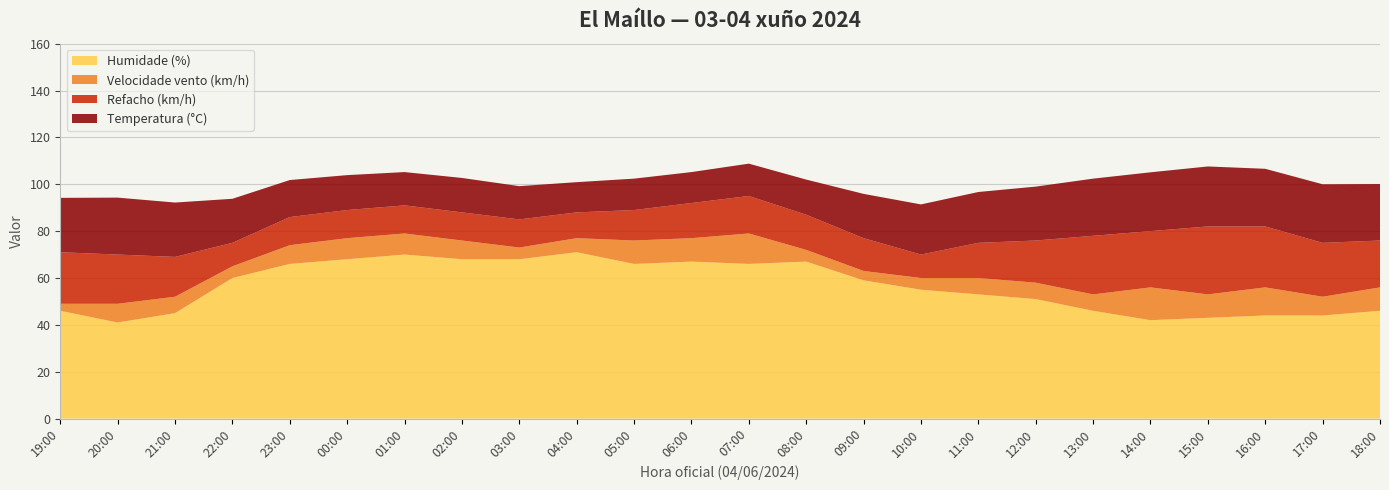

Reading right to left, transcribe all the data shown in this chart.

Temperatura (°C): 24.1	25.0	24.6	25.6	25.1	24.4	23.0	21.7	21.4	18.9	15.0	13.8	13.2	13.4	12.9	14.2	14.7	14.2	14.9	15.8	18.8	23.2	24.3	23.2
Velocidade vento (km/h): 10.0	8.0	12.0	10.0	14.0	7.0	7.0	7.0	5.0	4.0	5.0	13.0	10.0	10.0	6.0	5.0	8.0	9.0	9.0	8.0	5.0	7.0	8.0	3.0
Refacho (km/h): 20.0	23.0	26.0	29.0	24.0	25.0	18.0	15.0	10.0	14.0	15.0	16.0	15.0	13.0	11.0	12.0	12.0	12.0	12.0	12.0	10.0	17.0	21.0	22.0
Humidade (%): 46.0	44.0	44.0	43.0	42.0	46.0	51.0	53.0	55.0	59.0	67.0	66.0	67.0	66.0	71.0	68.0	68.0	70.0	68.0	66.0	60.0	45.0	41.0	46.0